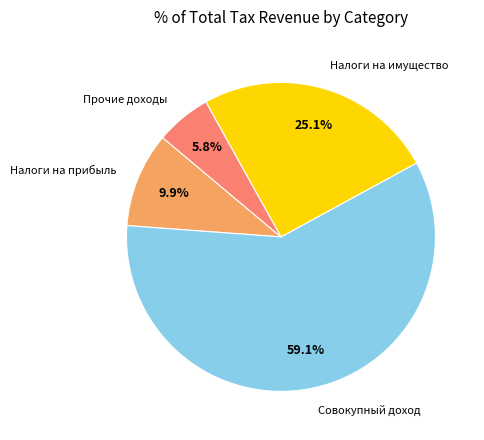

Is there any slice that represents more than half of the pie?

Yes